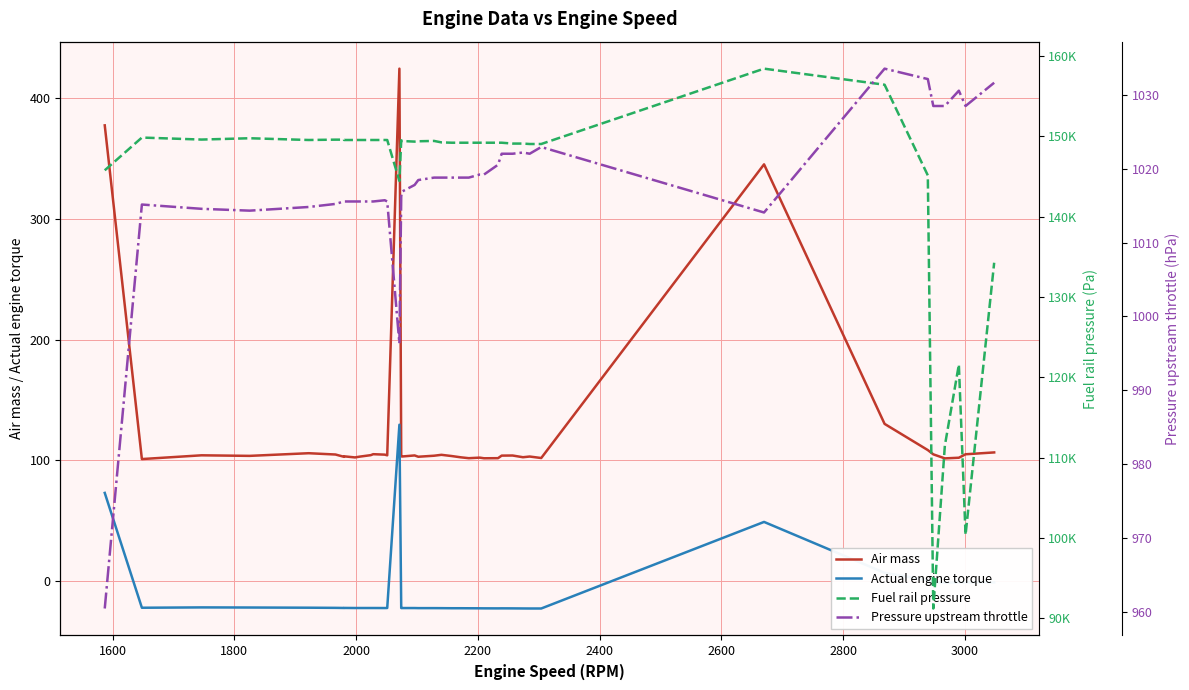

What are all the series names shown in the legend?

Air mass, Actual engine torque, Fuel rail pressure, Pressure upstream throttle